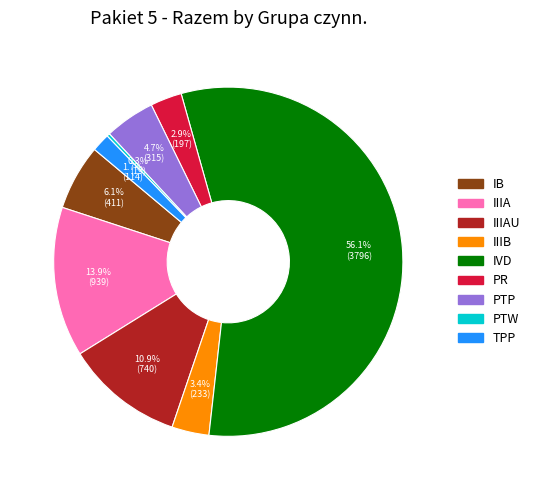

Is there a majority slice in this chart?

Yes